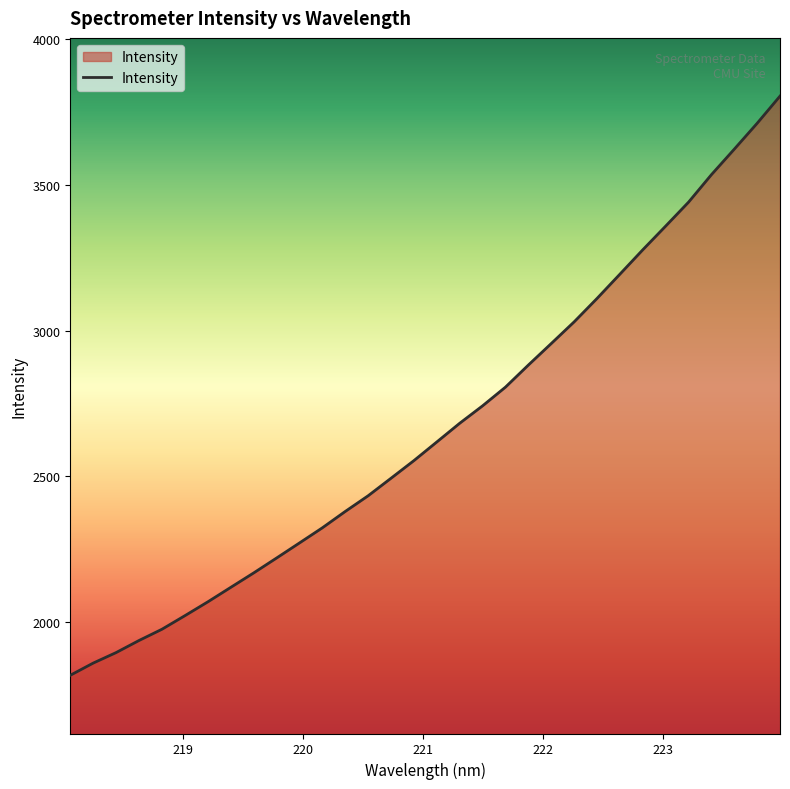

What is the smallest value displayed?

1816.1